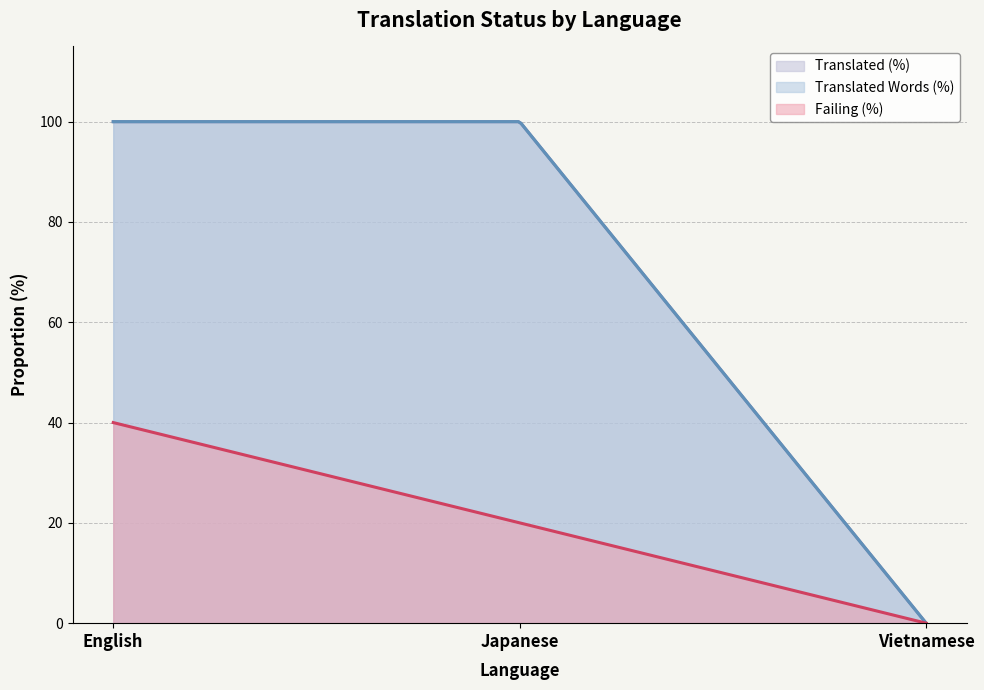

How many data points in failing_percent are above 20?

1